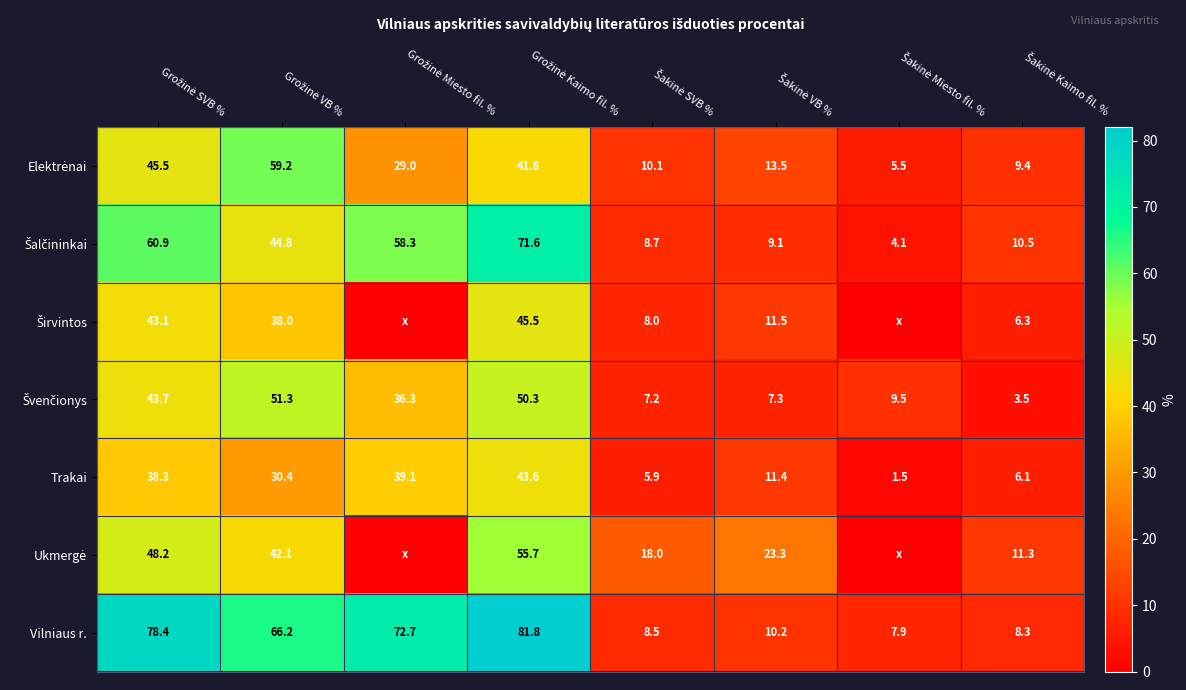

What is the difference between the maximum and minimum values in the Vilniaus r. series?

73.9